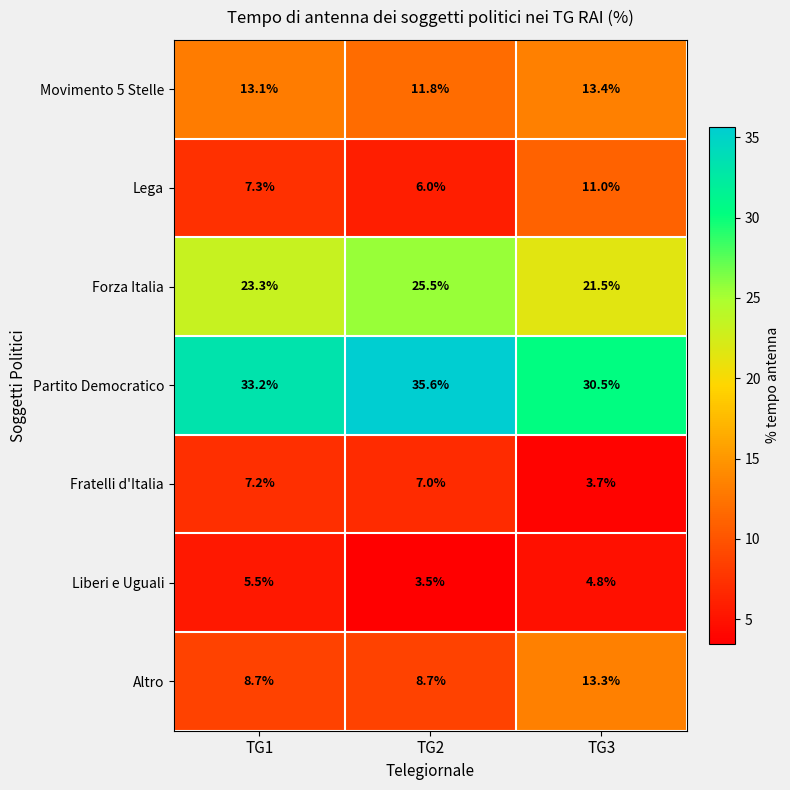

What is the spread (max minus min) of values at TG3?

26.8